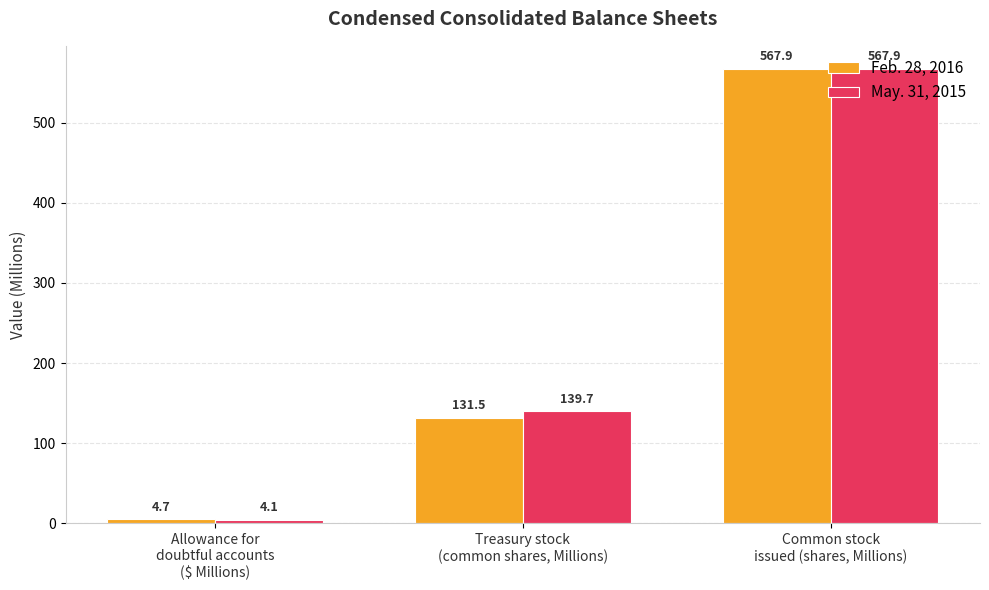

Which series has the largest range (max minus min)?

May. 31, 2015